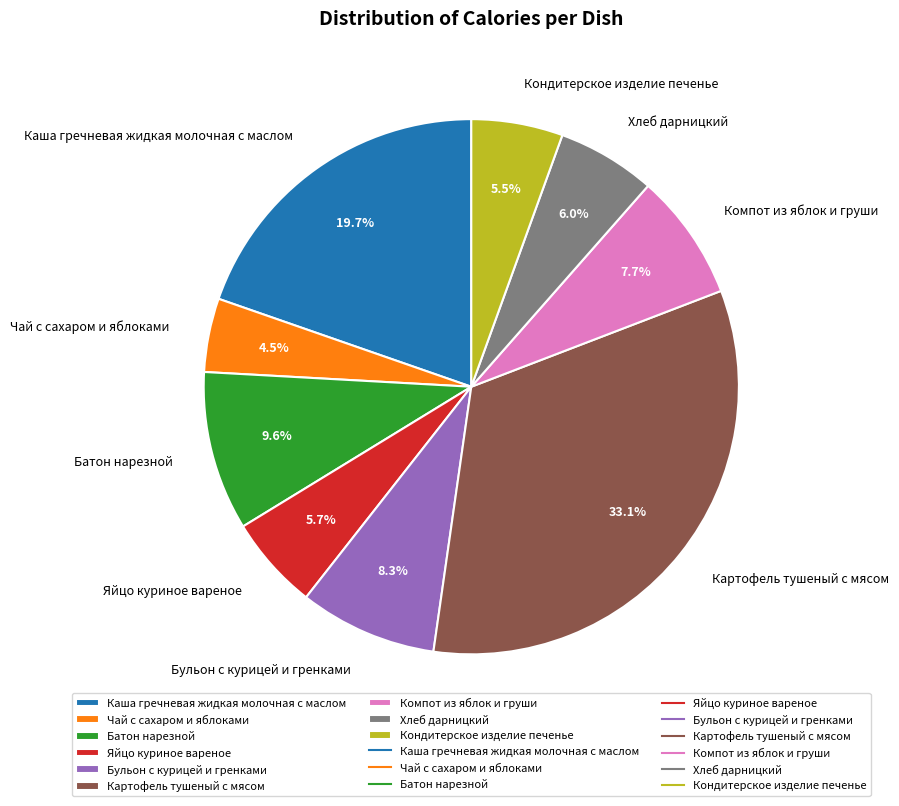

Between Батон нарезной and Хлеб дарницкий, which is larger?

Батон нарезной